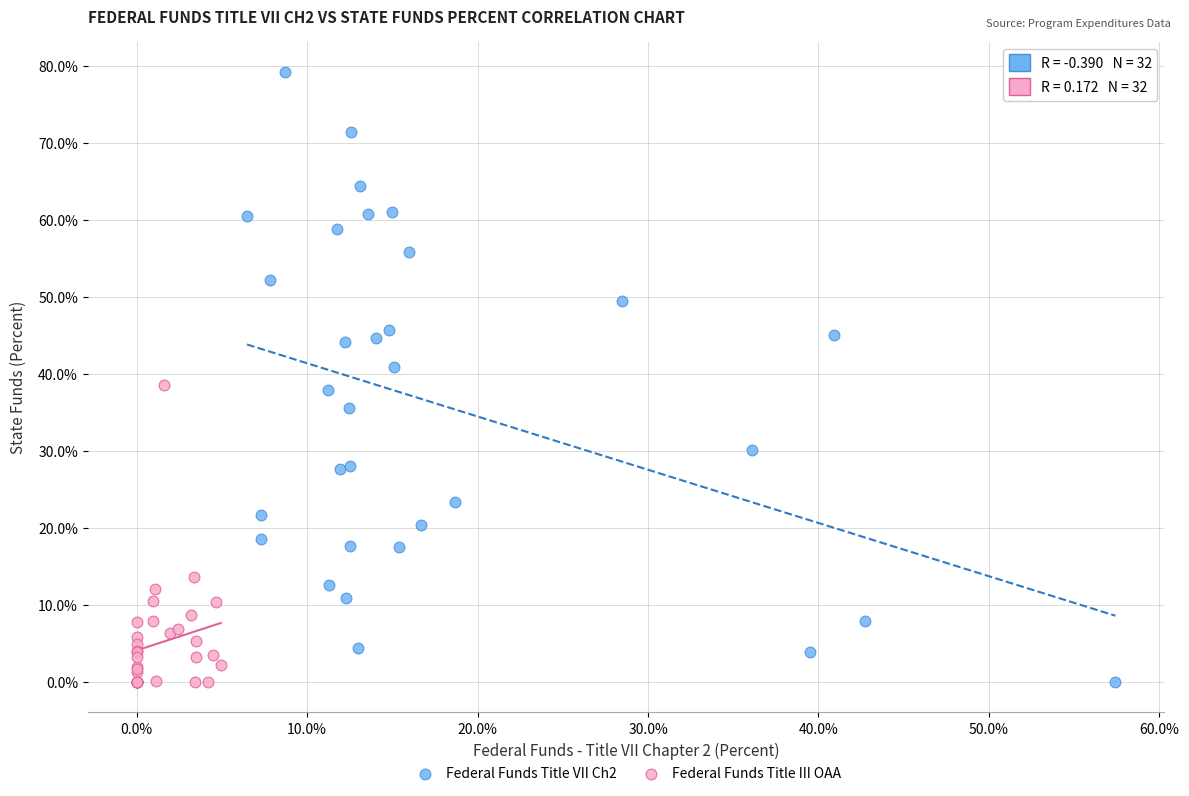

Which series contains the highest Y value?

Federal Funds Title VII Ch2